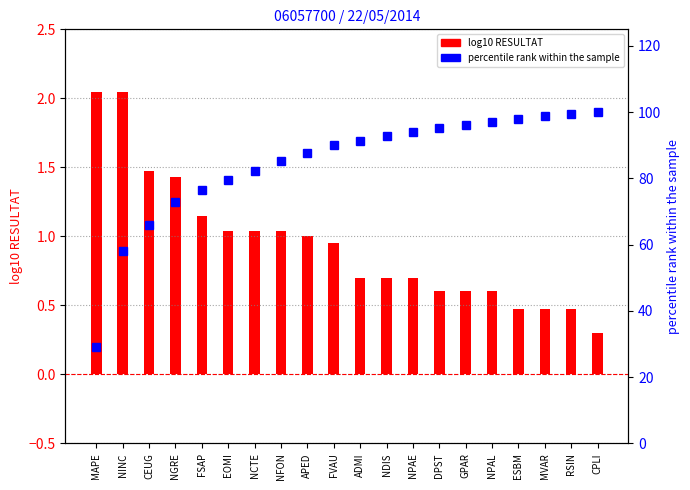

At which label is percentile rank within the sample closest to 64?

CEUG